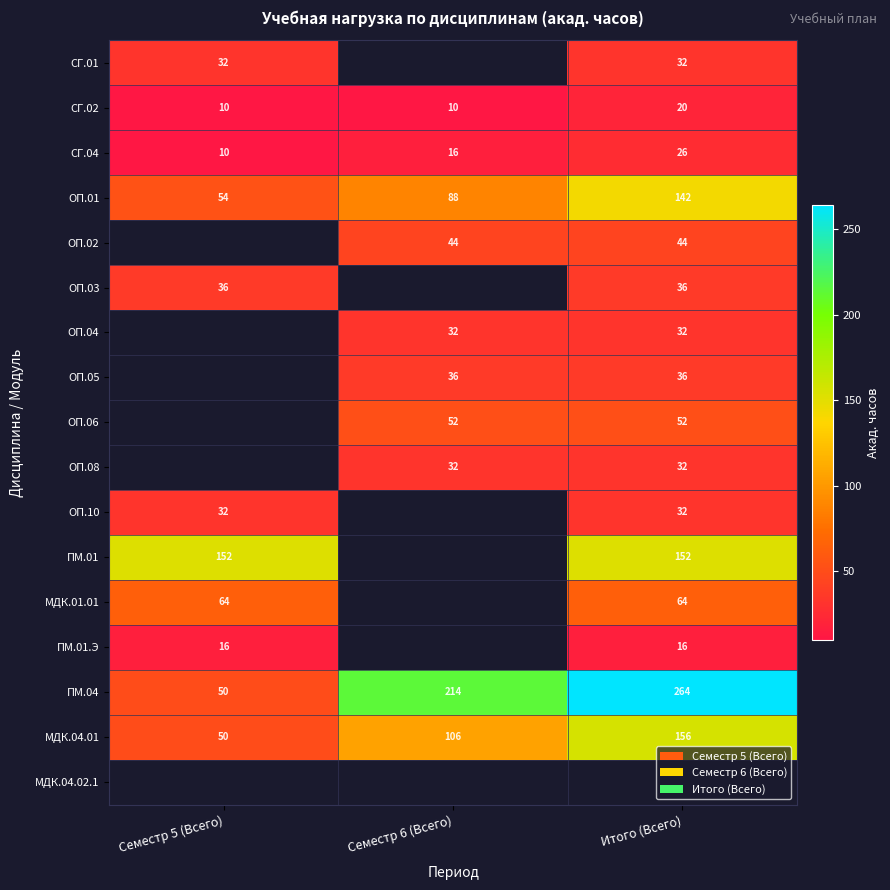

The value of ОП.06 at Семестр 6 (Всего) is 52. True or false?

True